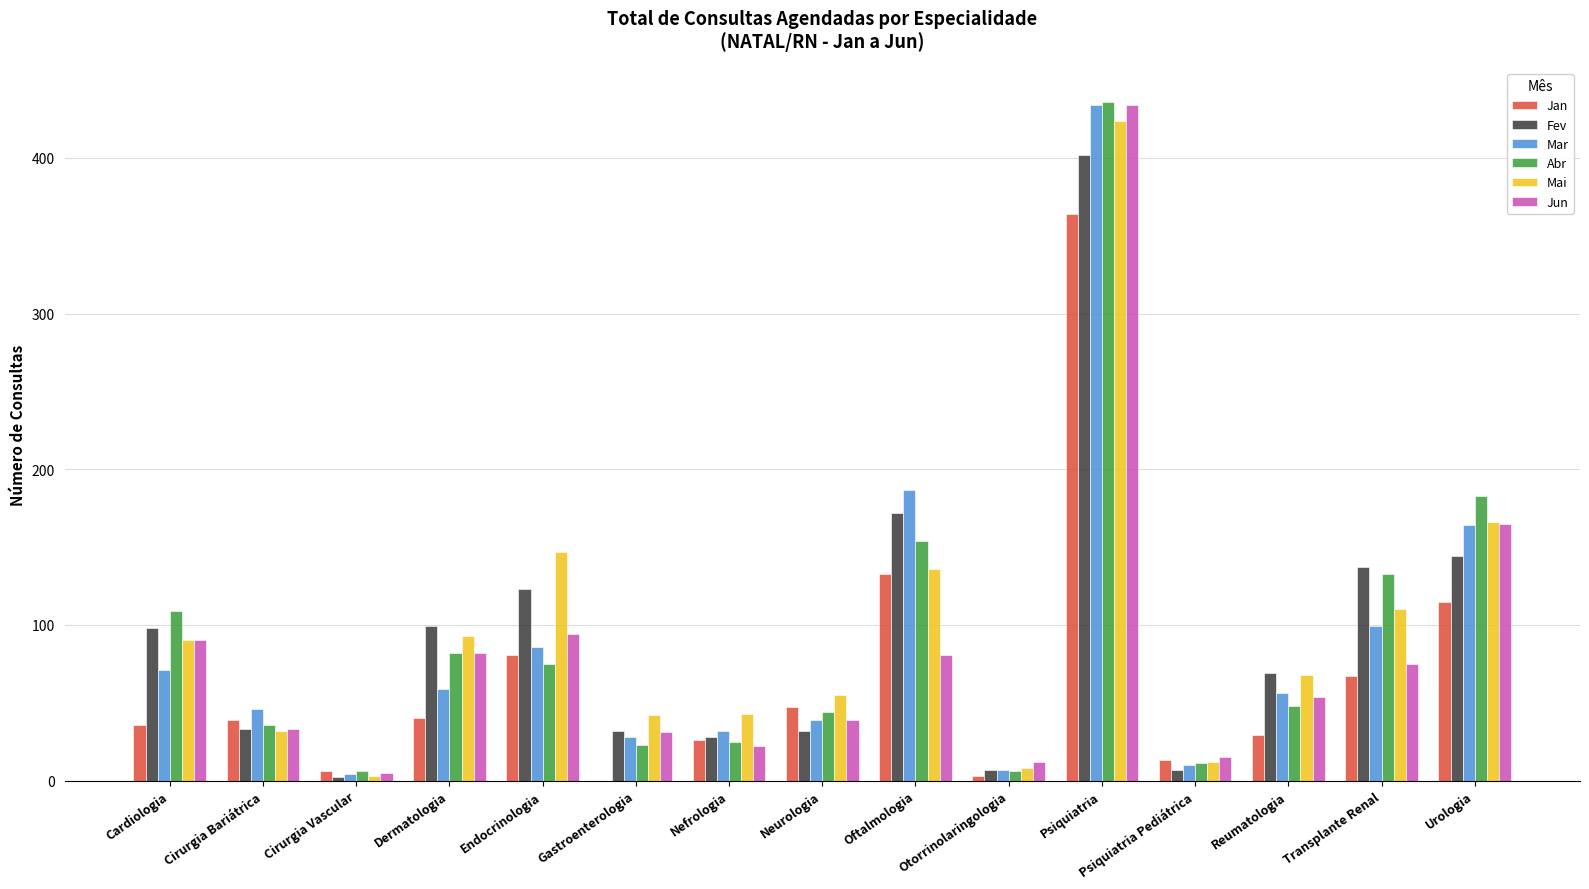

At which category is the sum across all series the highest?

Psiquiatria